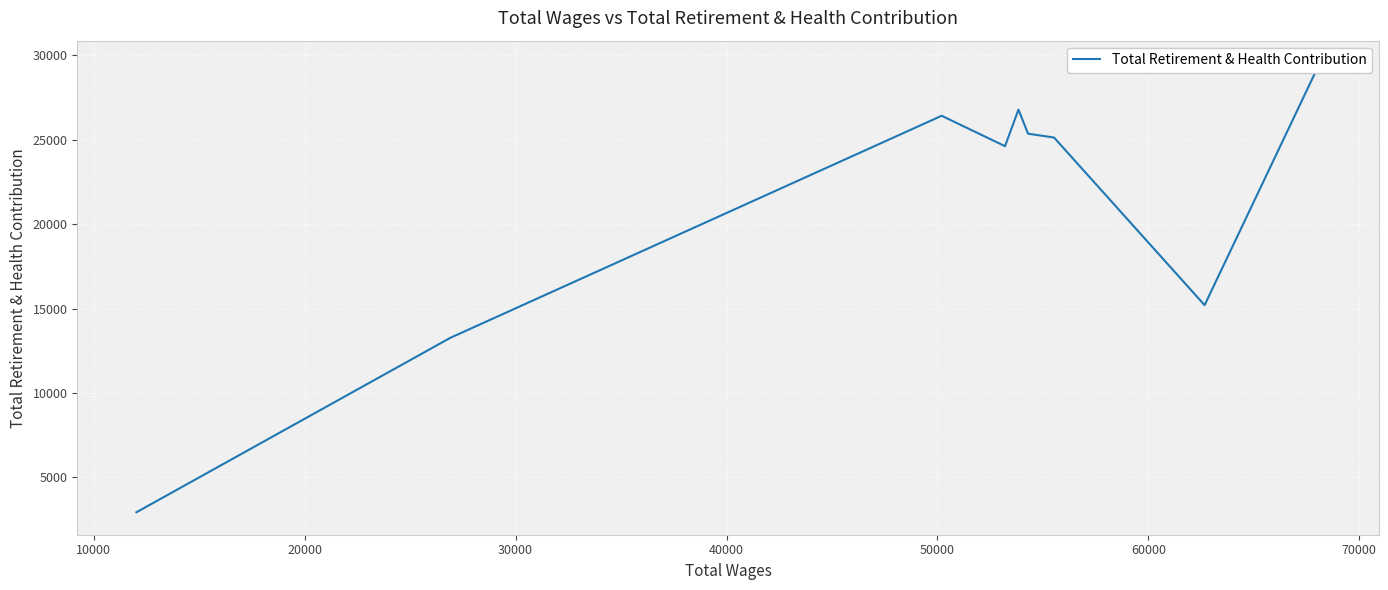

Count the number of data series in this chart.

1